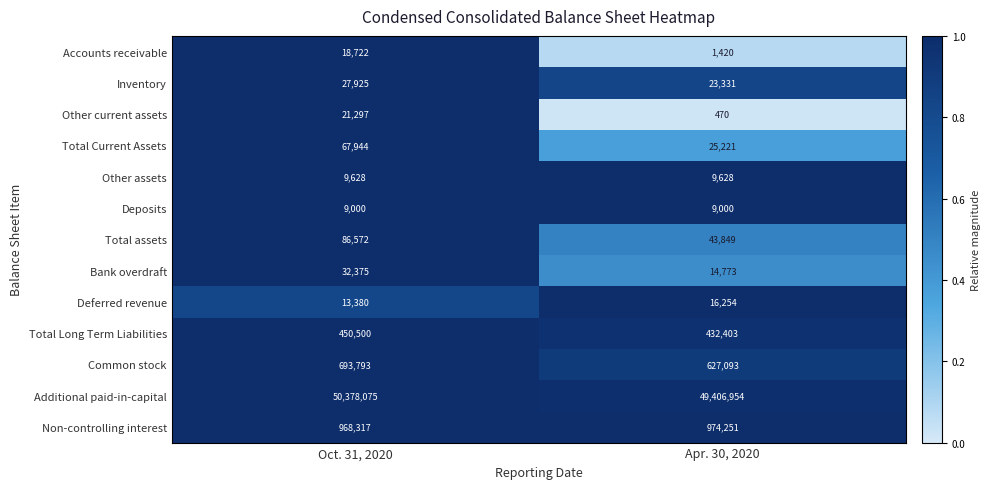

Which series has the largest range (max minus min)?

Additional paid-in-capital